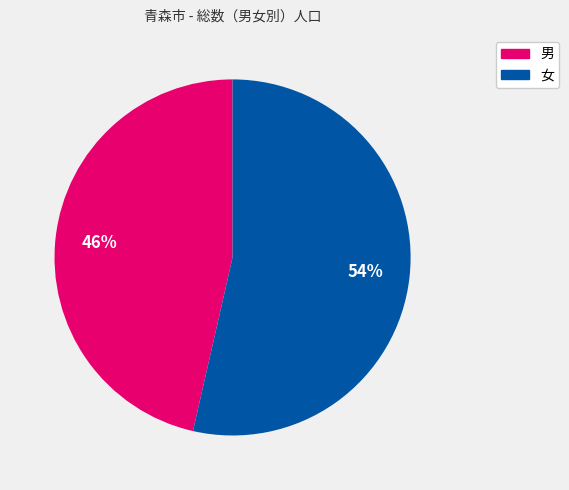

To the nearest percent, what percentage of the pie is 女?

54%